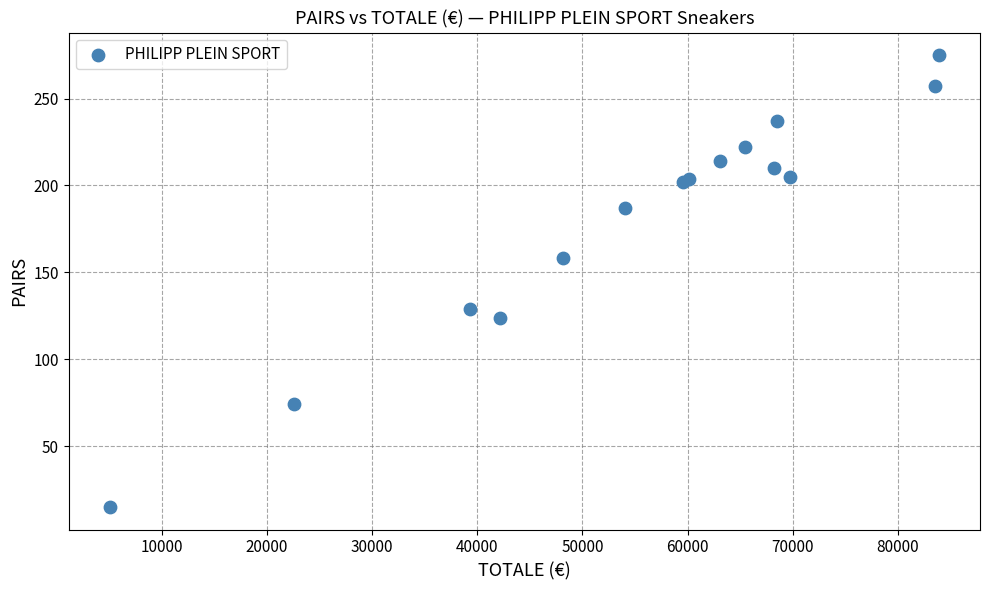

What Y value in the scatter plot is closest to 145?

158